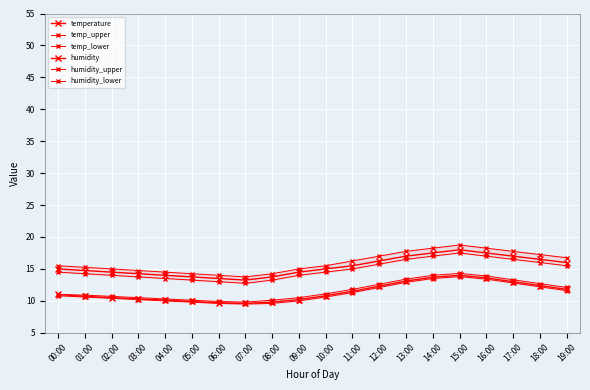

What is the minimum value for temp_upper?

9.8